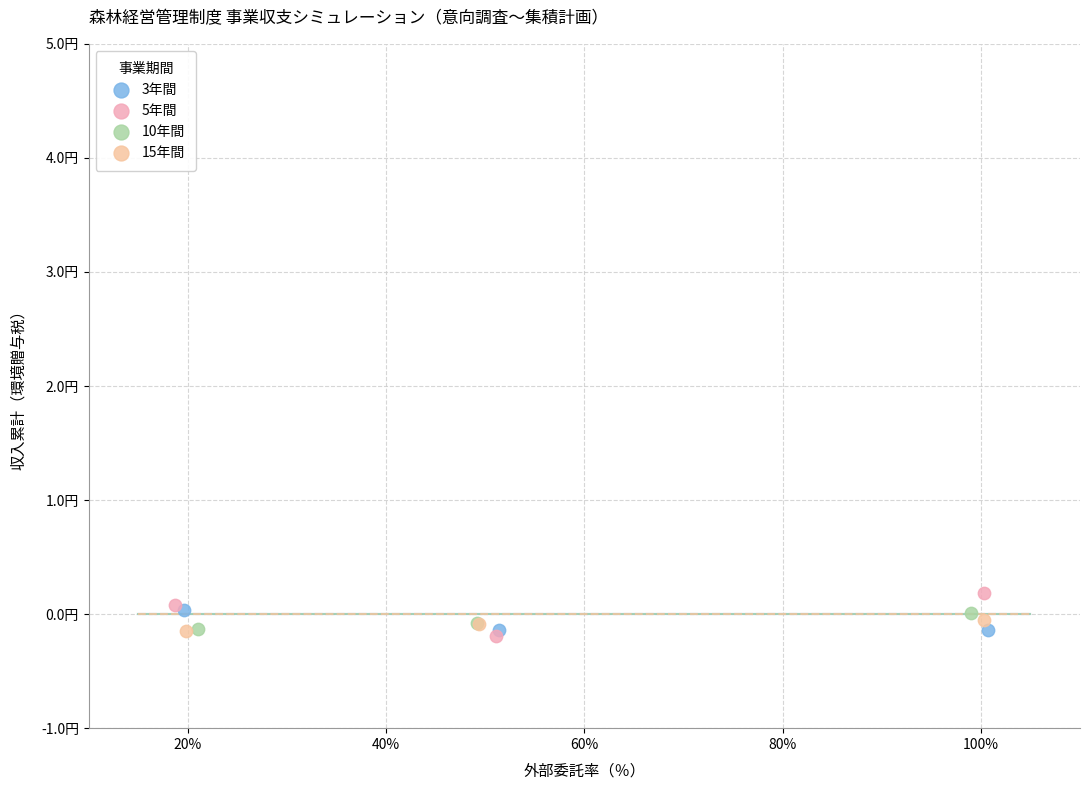

Which series contains the highest Y value?

5年間